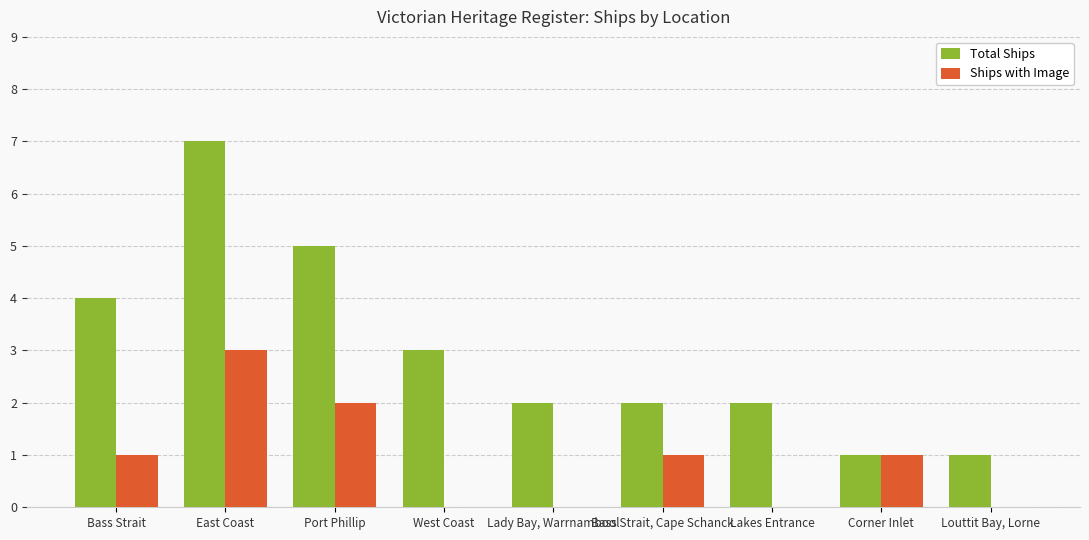

Count the Total Ships values in the range 2 to 4.

5